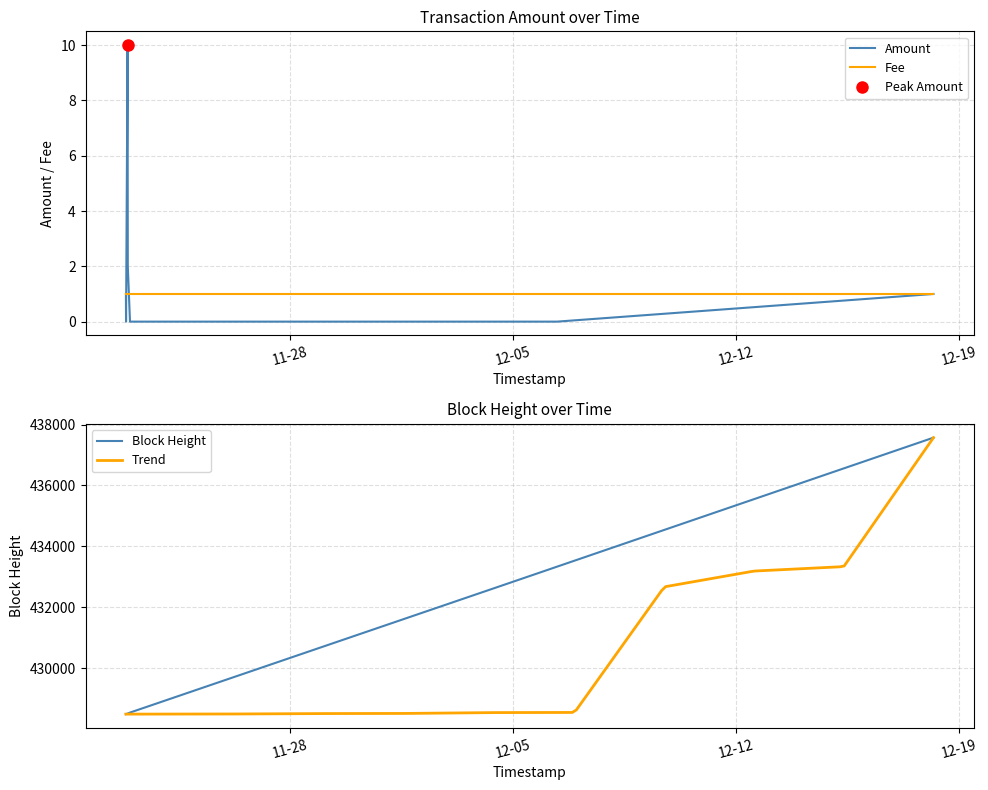

Is this an area chart (filled region under the line)?

No